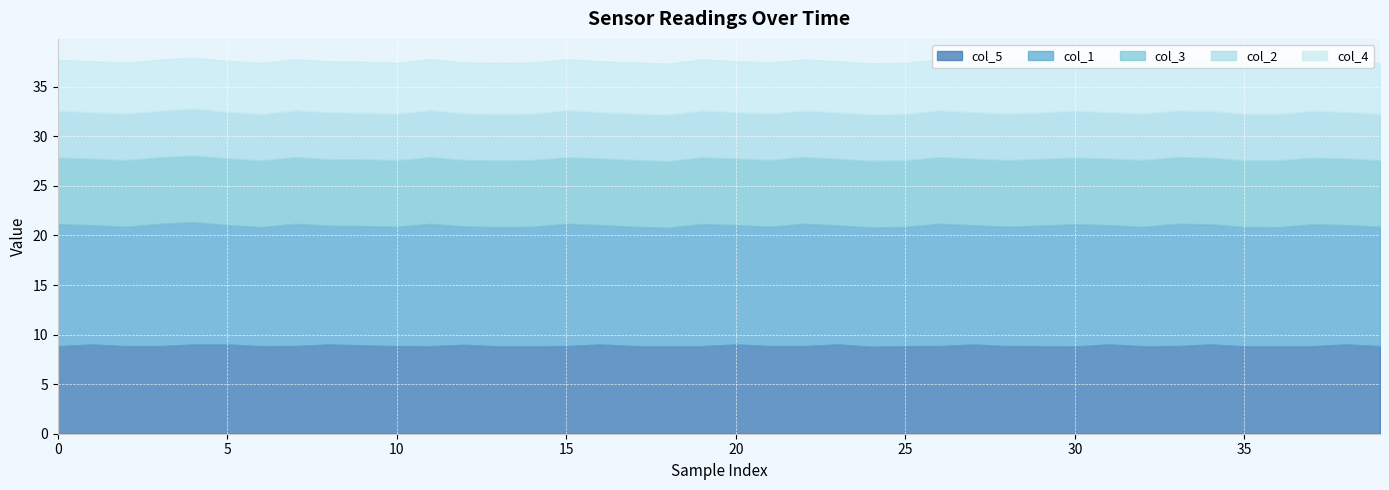

What is the approximate value of col_3 at 6?

6.7